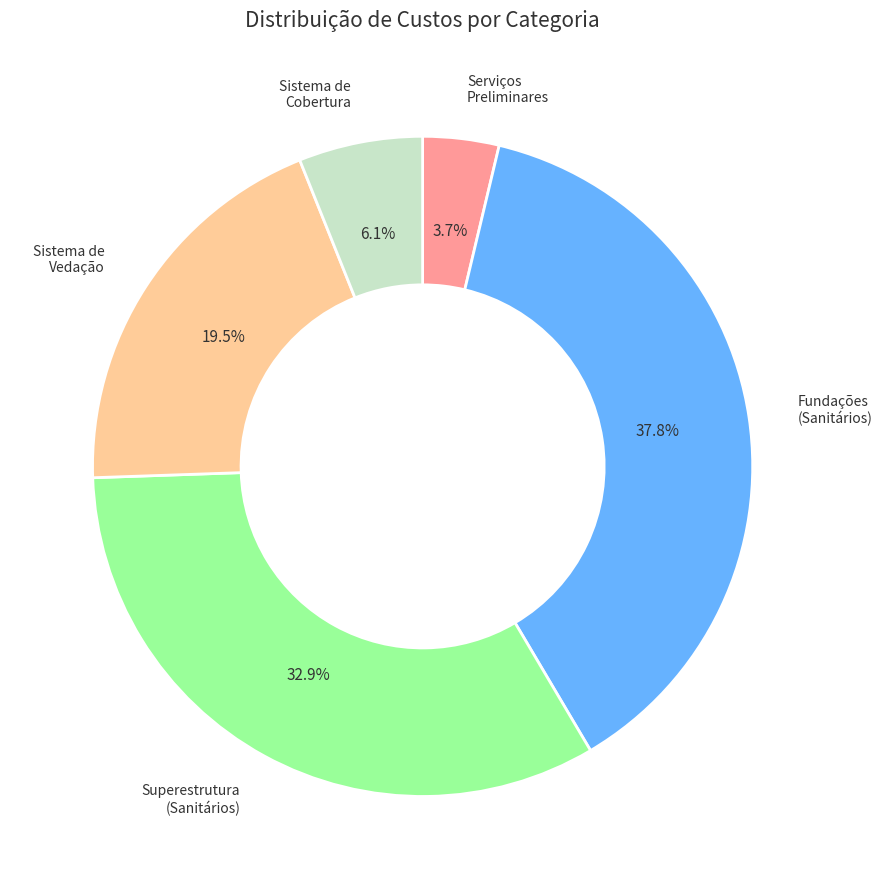

Is there any slice that represents more than half of the pie?

No